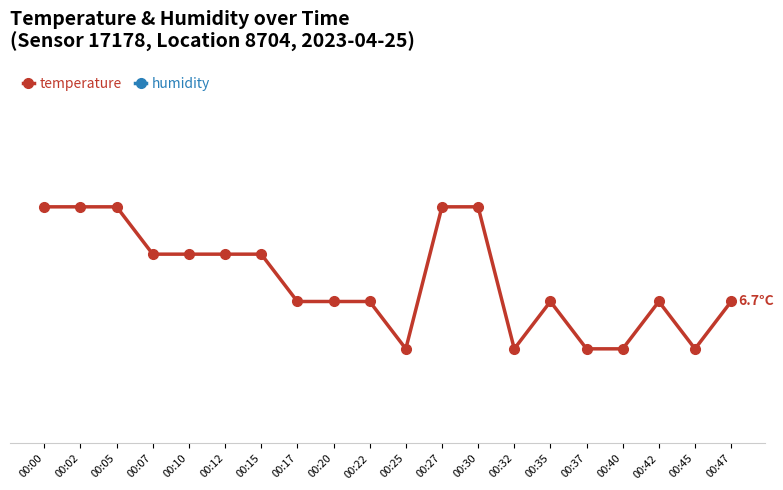

True or false: humidity and temperature cross at least once.

False